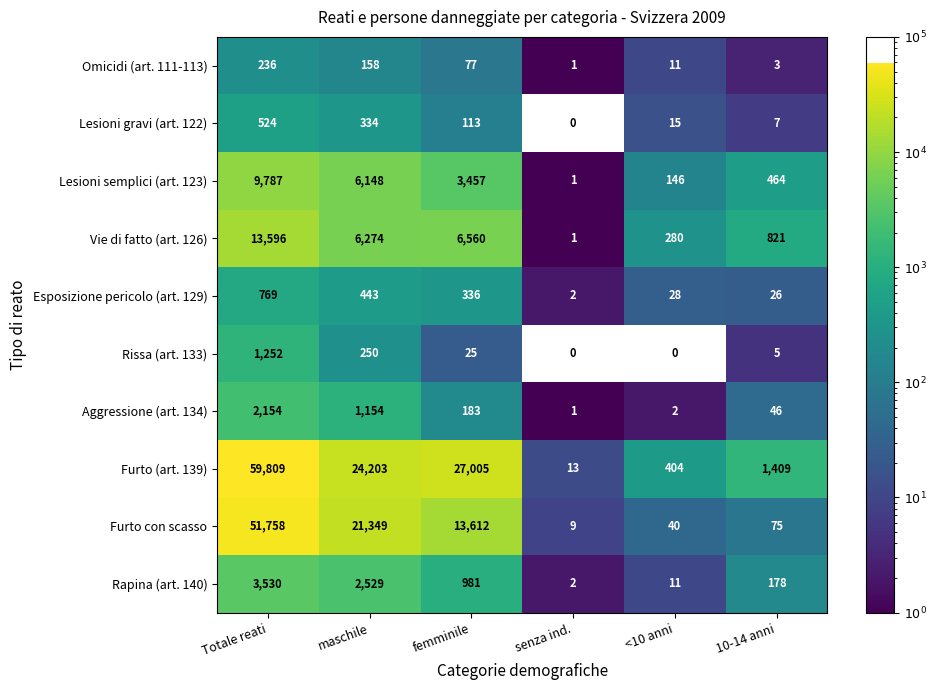

How many series are shown in this chart?

10